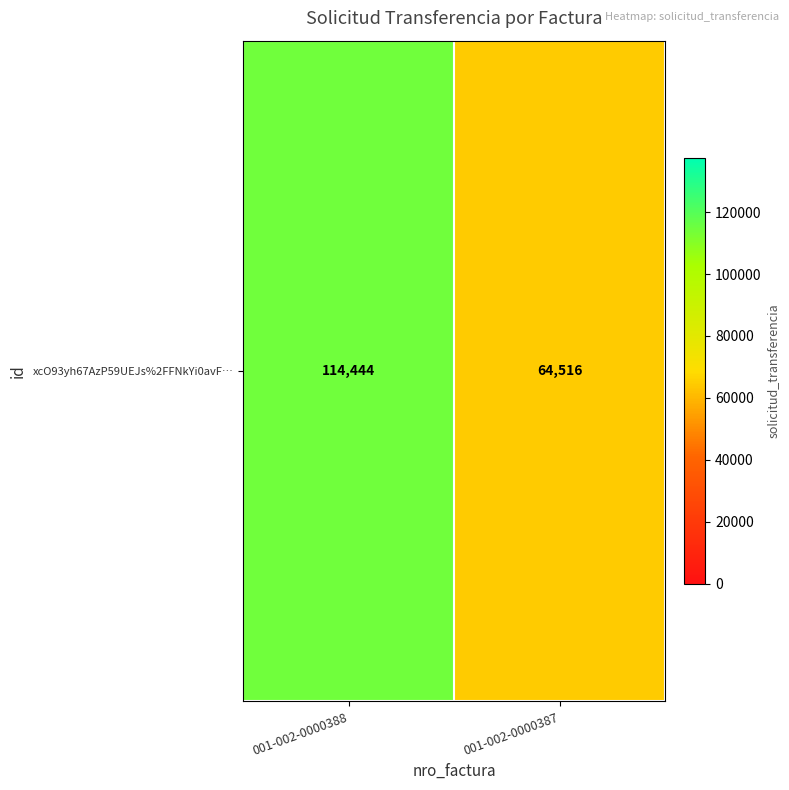

Rank the categories by value from lowest to highest.

001-002-0000387, 001-002-0000388